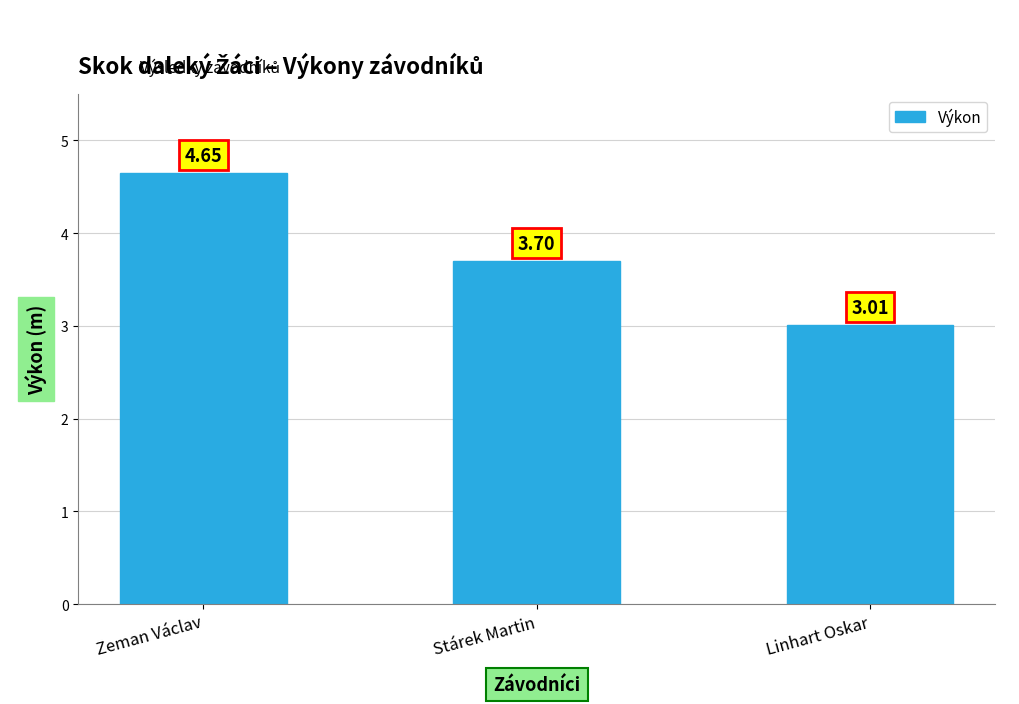

What is the approximate value at Stárek Martin?

3.7